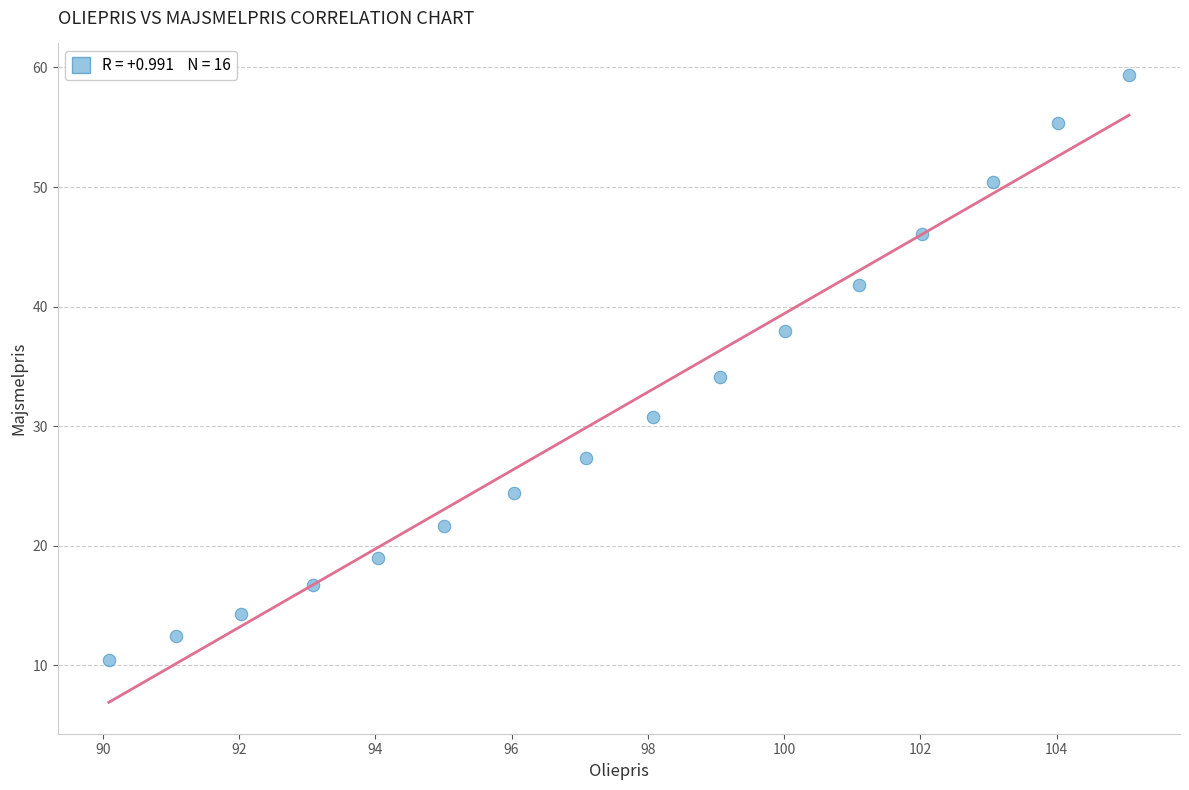

What is the range of X values (max minus min)?

15.0